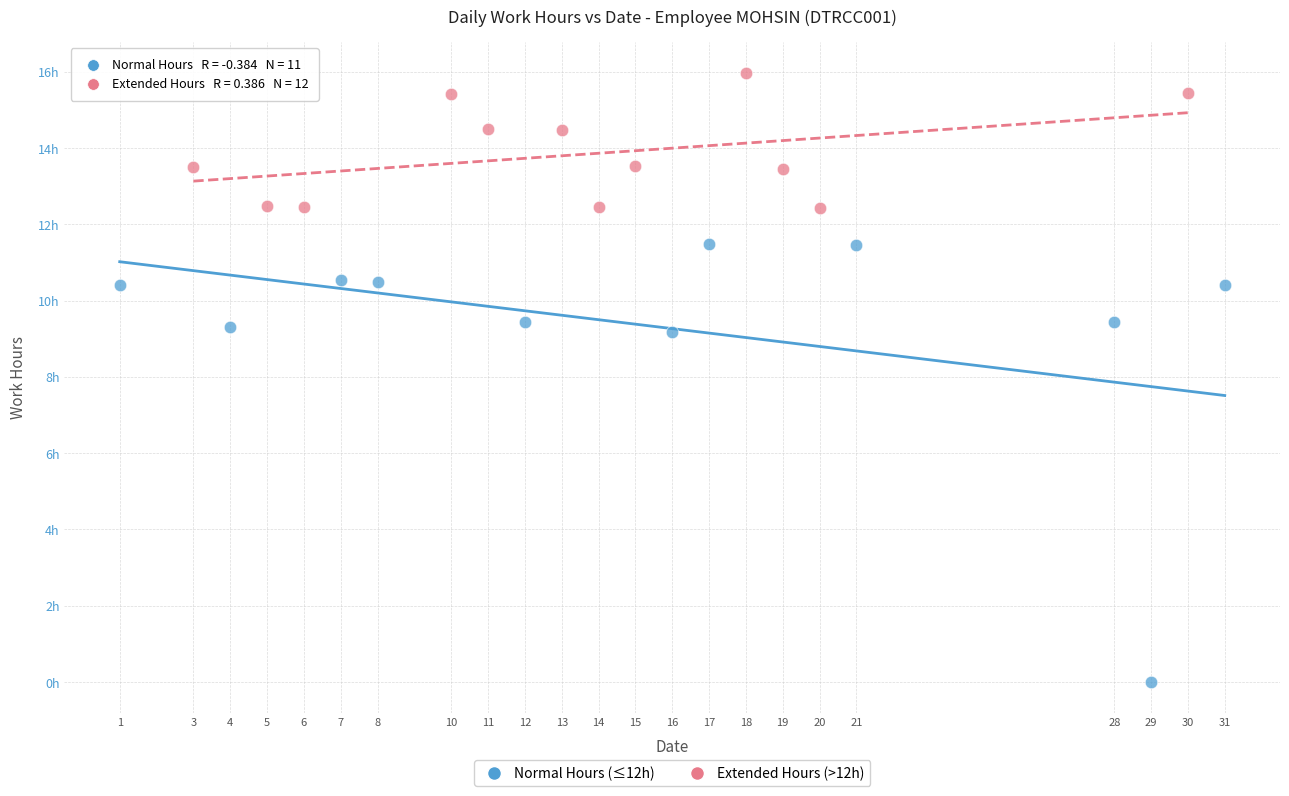

What are all the series names shown in the legend?

Normal Hours (≤12h), Extended Hours (>12h)